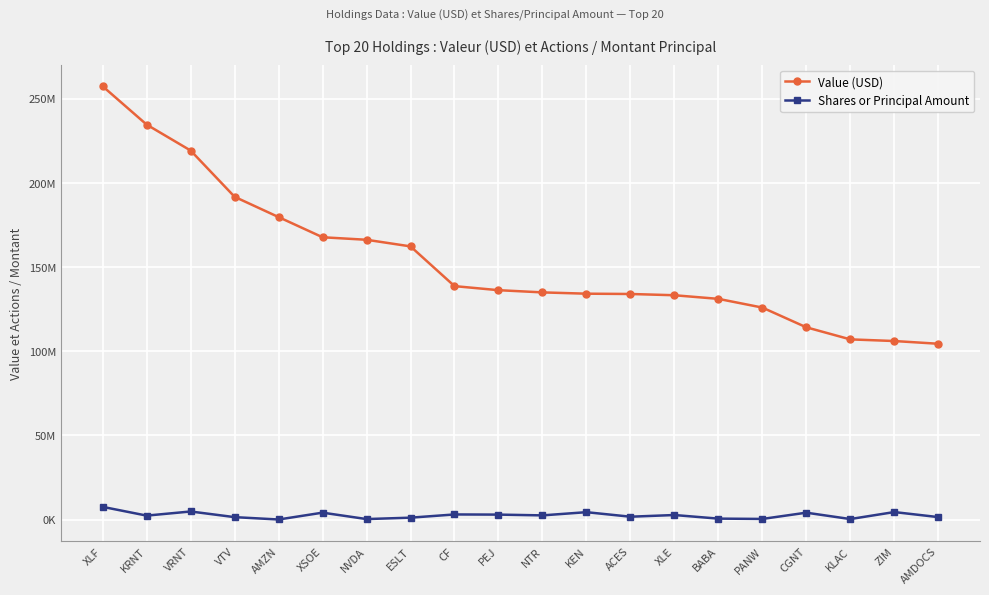

At how many categories does at least one series exceed 122192795?

16